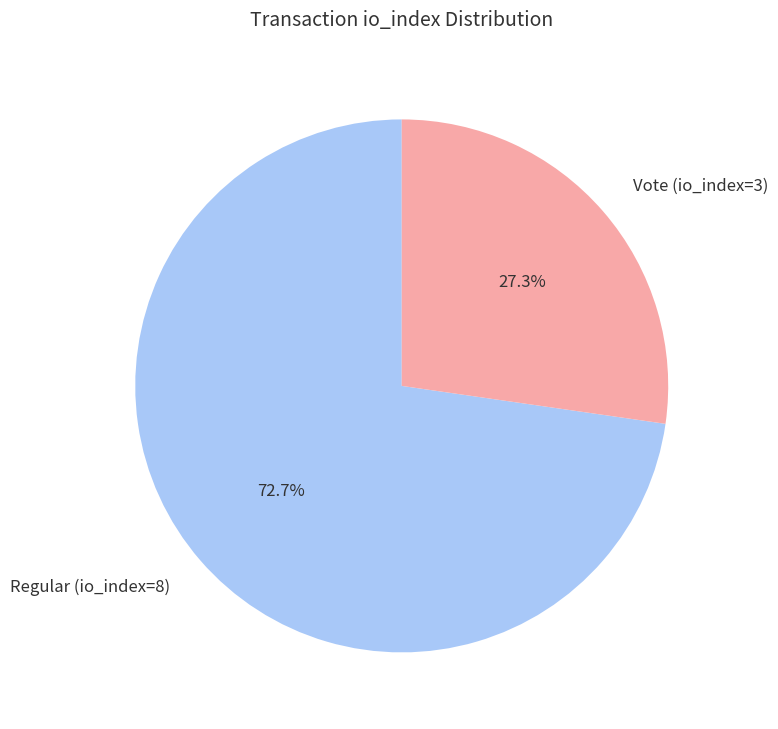

What is the ratio of the value at Vote (io_index=3) to the value at Regular (io_index=8)?

0.4